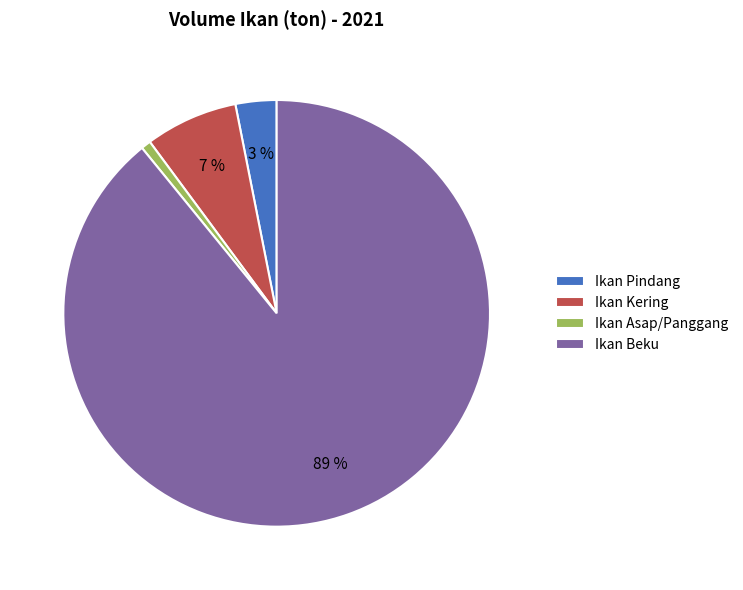

To the nearest percent, what percentage of the pie is Ikan Asap/Panggang?

1%